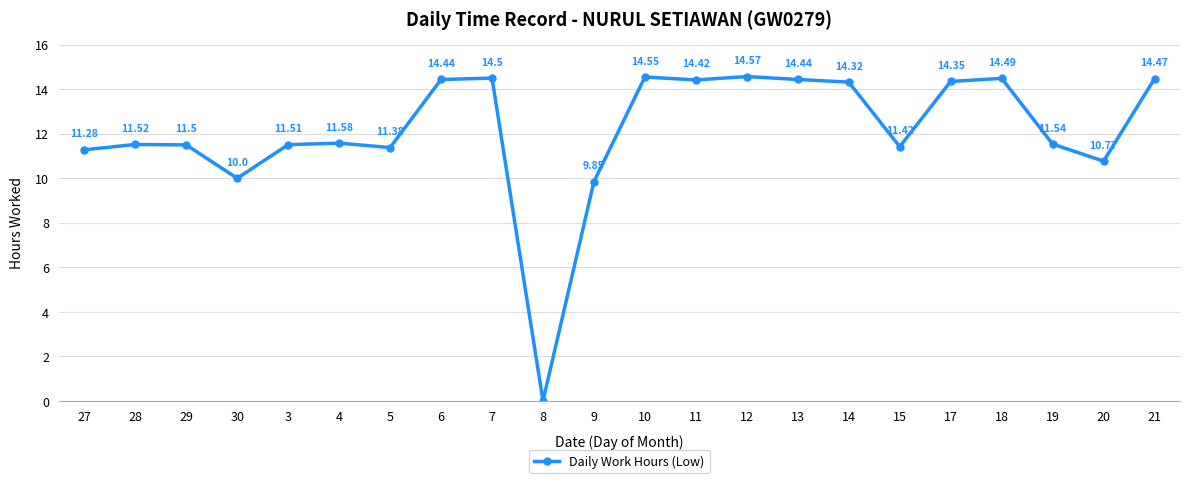

Between 14 and 17, which is larger?

17